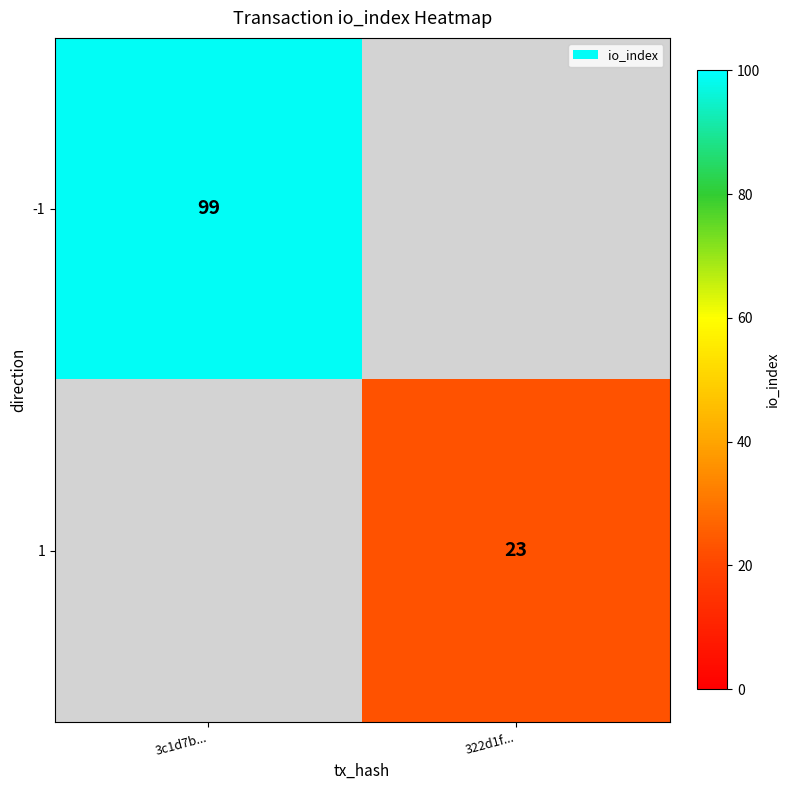

The 1 series shows 23 at 322d1f.... True or false?

True